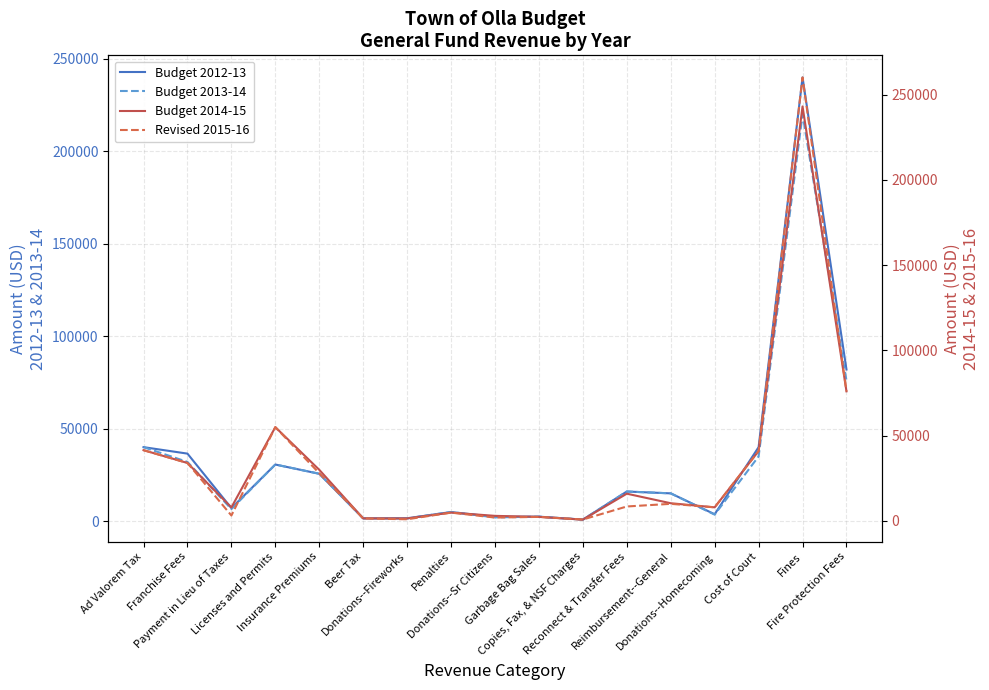

How many data points in Revised 2015-16 are less than 8500?

8